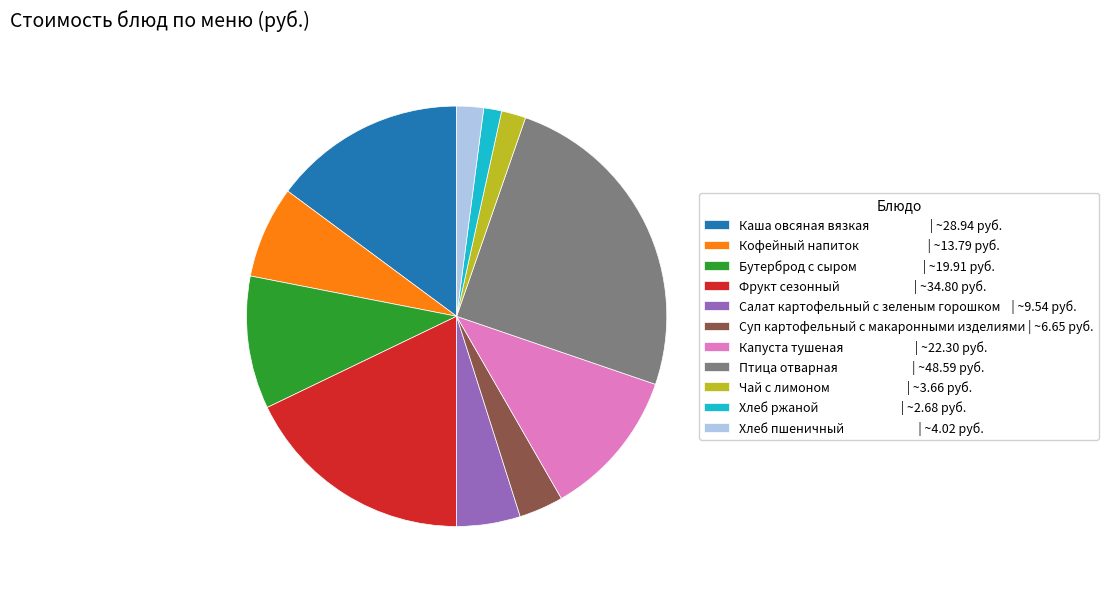

Approximately how many times larger is the value at Кофейный напиток | ~13.79 руб. compared to Фрукт сезонный | ~34.80 руб.?

0.4